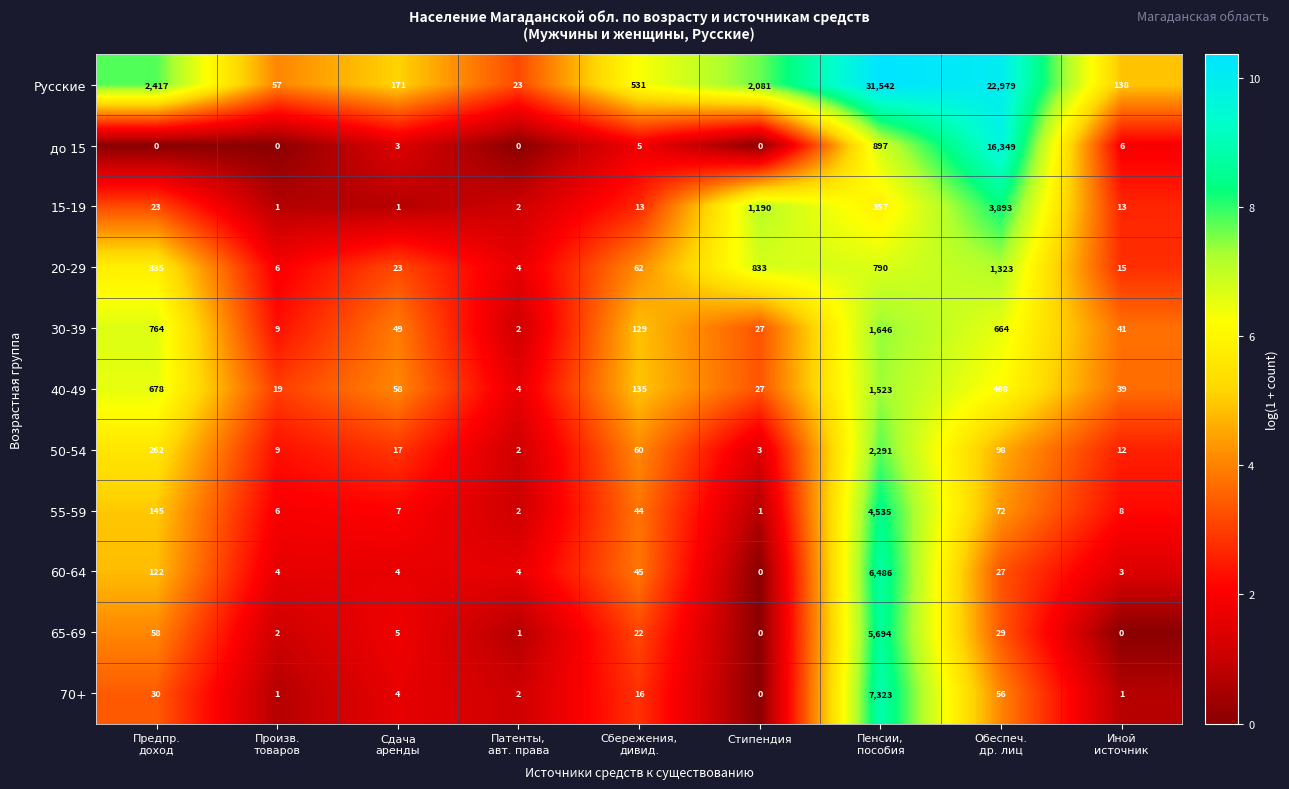

Which series has the largest total across all categories?

Русские